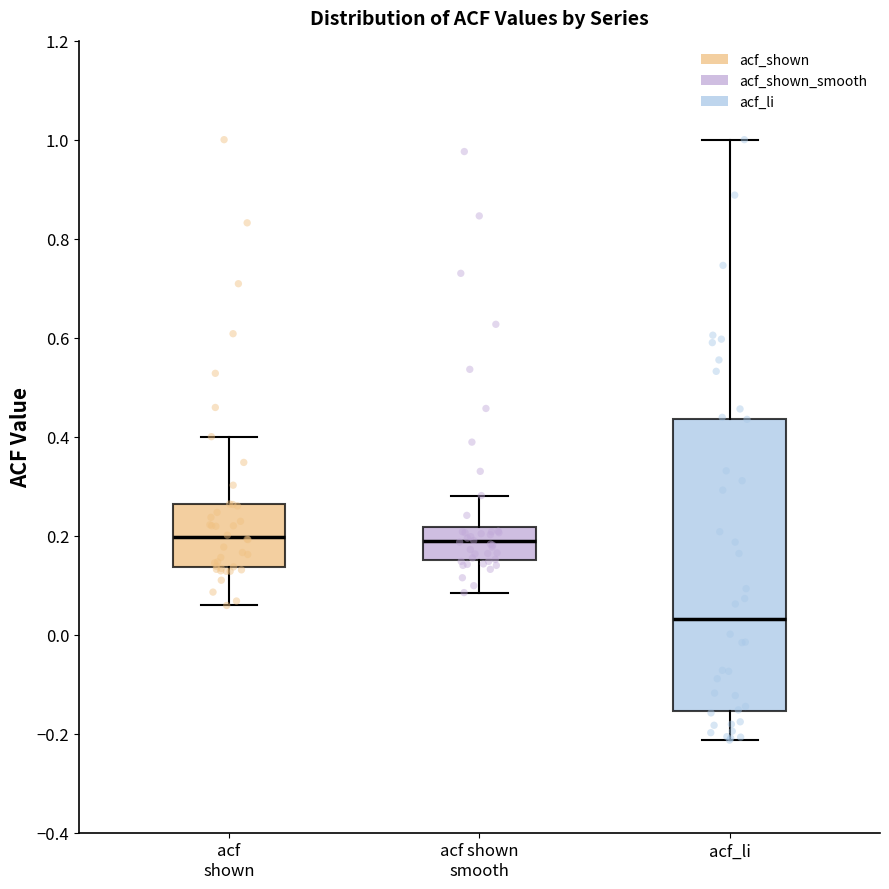

Comparing the boxes themselves (not the whiskers), which one is the tallest?

acf_li